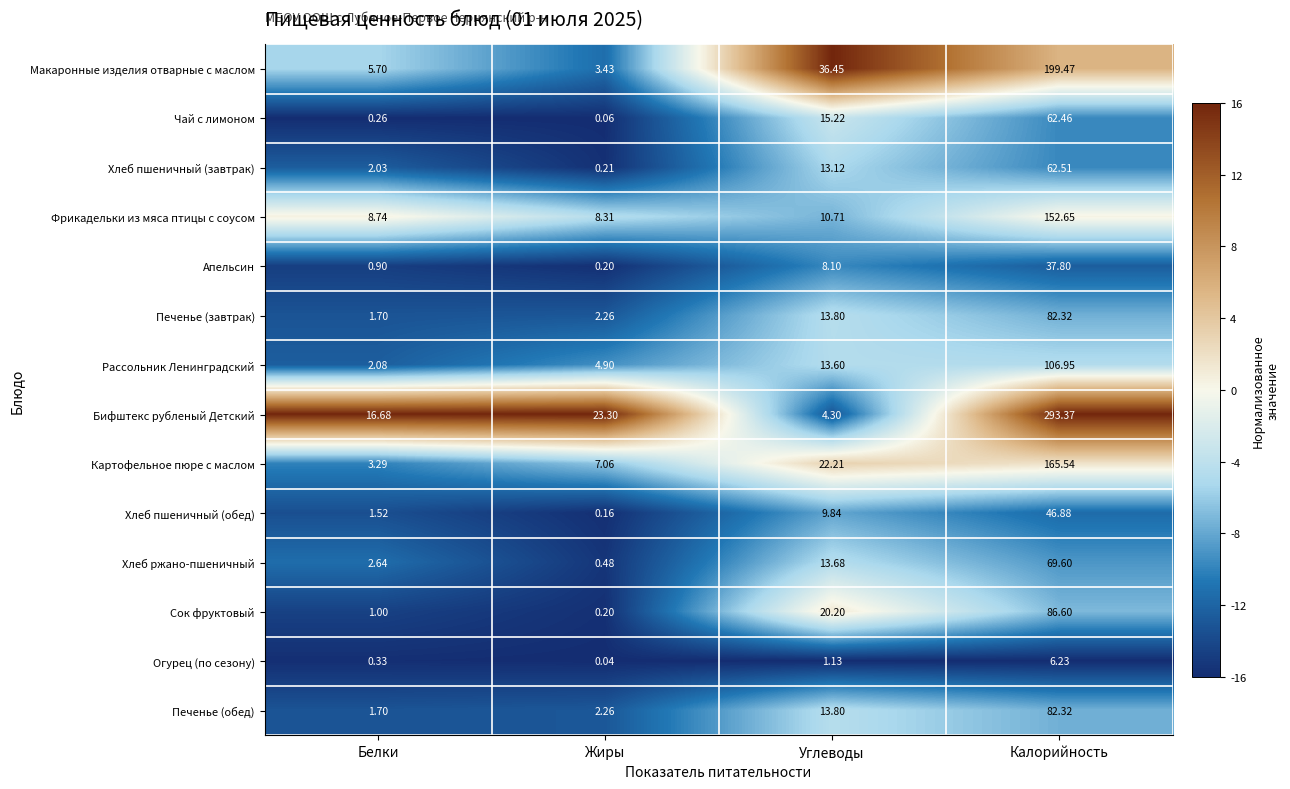

Between Углеводы and Калорийность, which series saw the biggest shift?

Бифштекс рубленый Детский